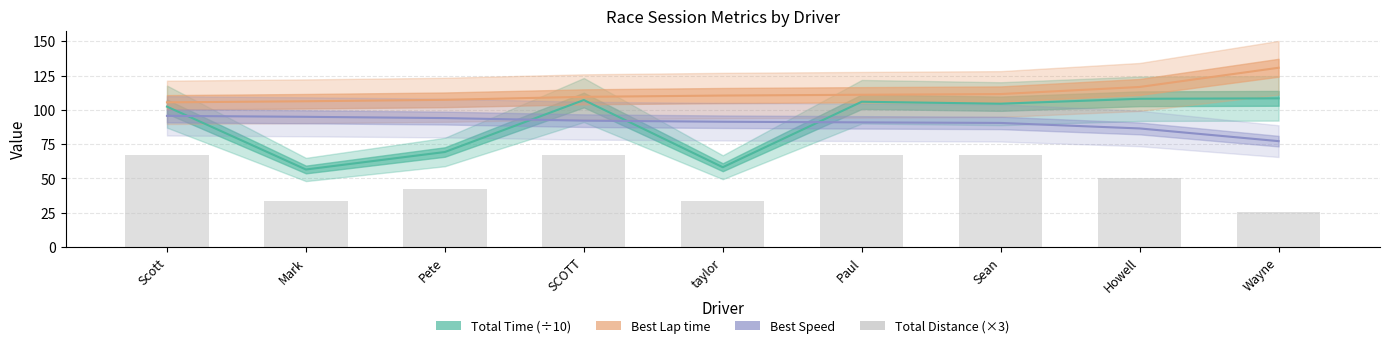

What is the total value across all series at taylor?

293.4